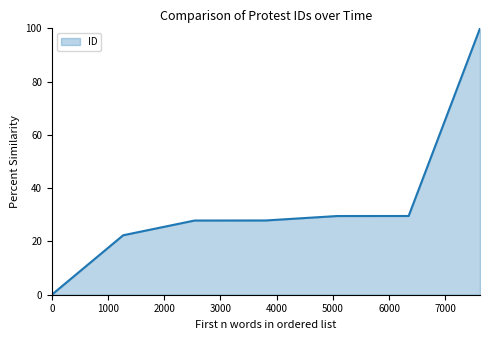

How many lines are shown in the chart?

1